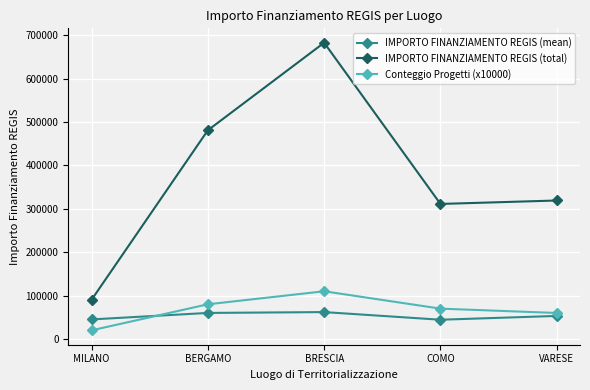

True or false: IMPORTO FINANZIAMENTO REGIS (total) and Conteggio Progetti (x10000) intersect in this chart.

False